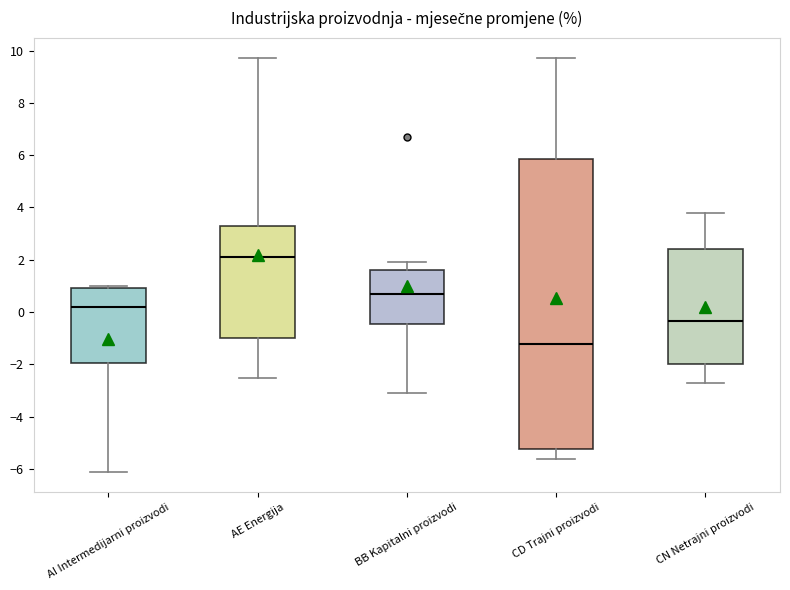

Which box's median line is the highest?

AE Energija